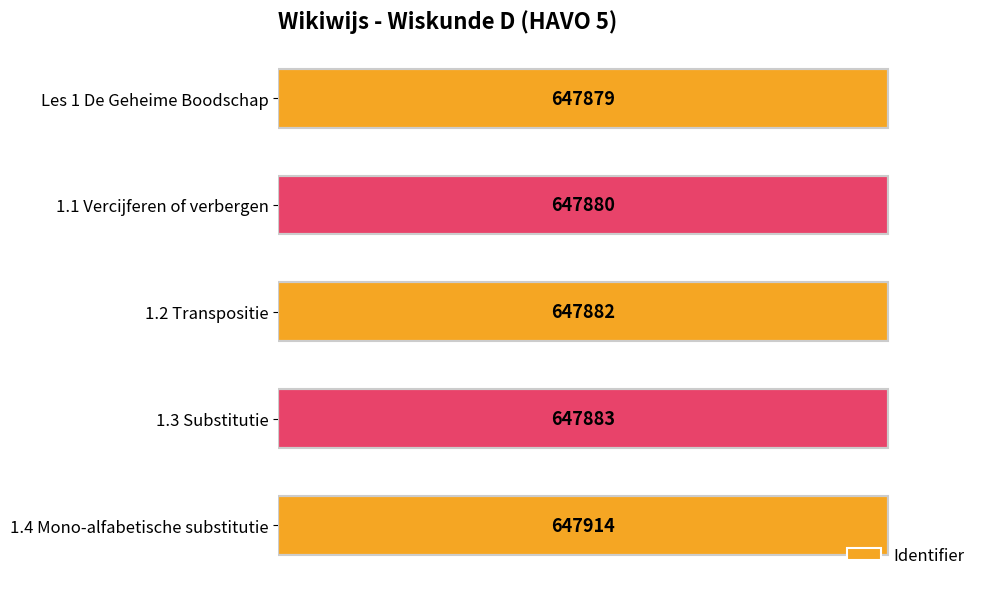

List the labels in order of value, smallest first.

Les 1 De Geheime Boodschap, 1.1 Vercijferen of verbergen, 1.2 Transpositie, 1.3 Substitutie, 1.4 Mono-alfabetische substitutie